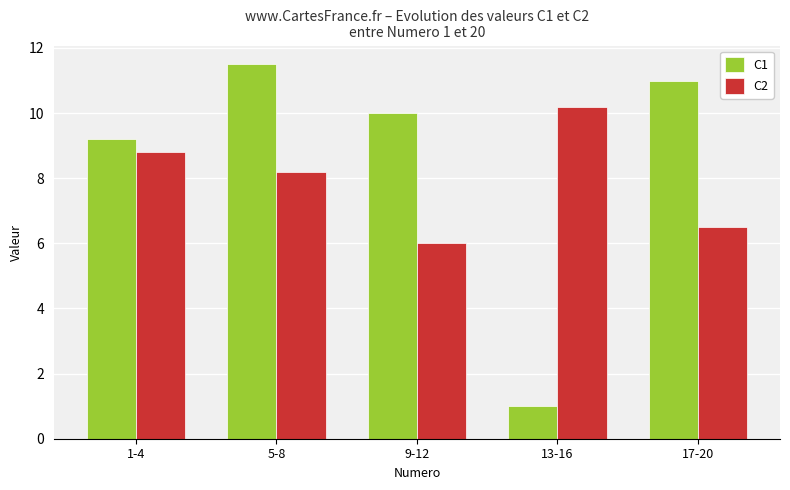

What is the difference between the highest and lowest values at 9-12?

4.0